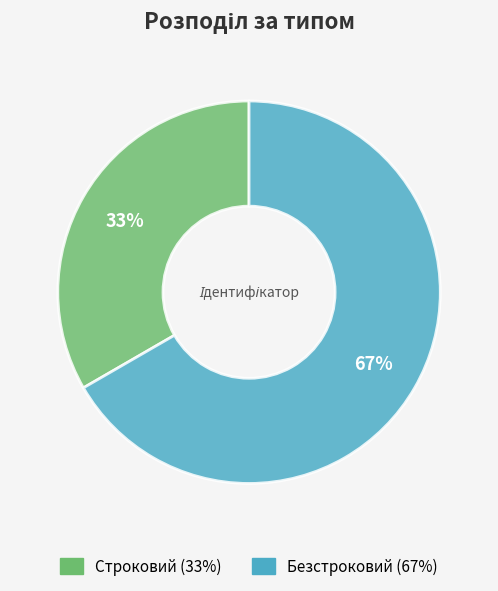

To the nearest percent, what is the average slice percentage?

50%